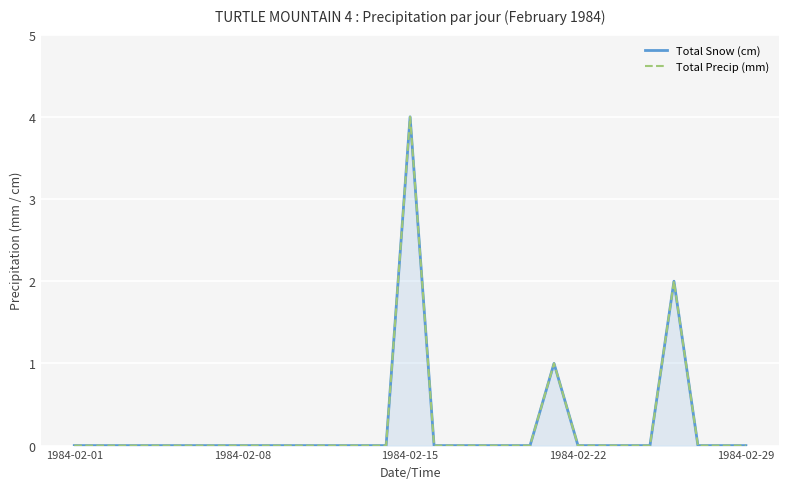

What is the difference between the maximum and minimum values in the Total Snow (cm) series?

4